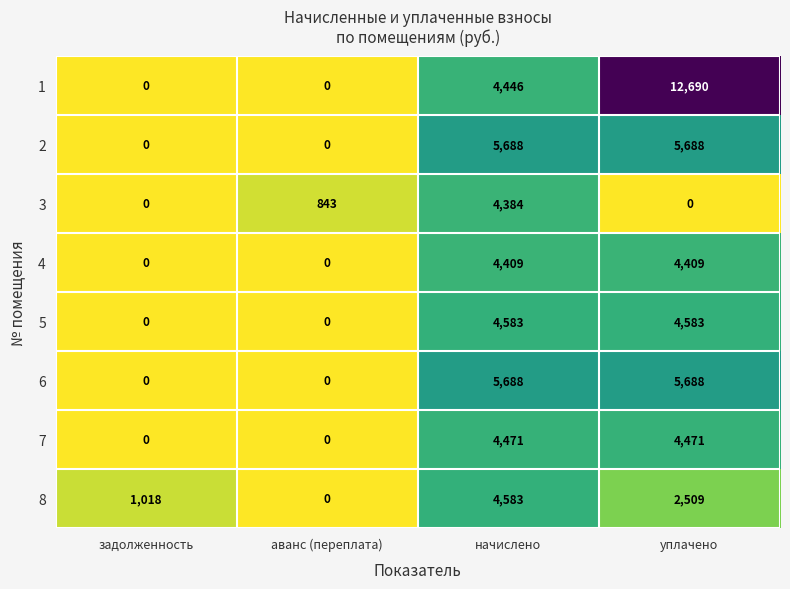

At which category is the sum across all series the highest?

уплачено